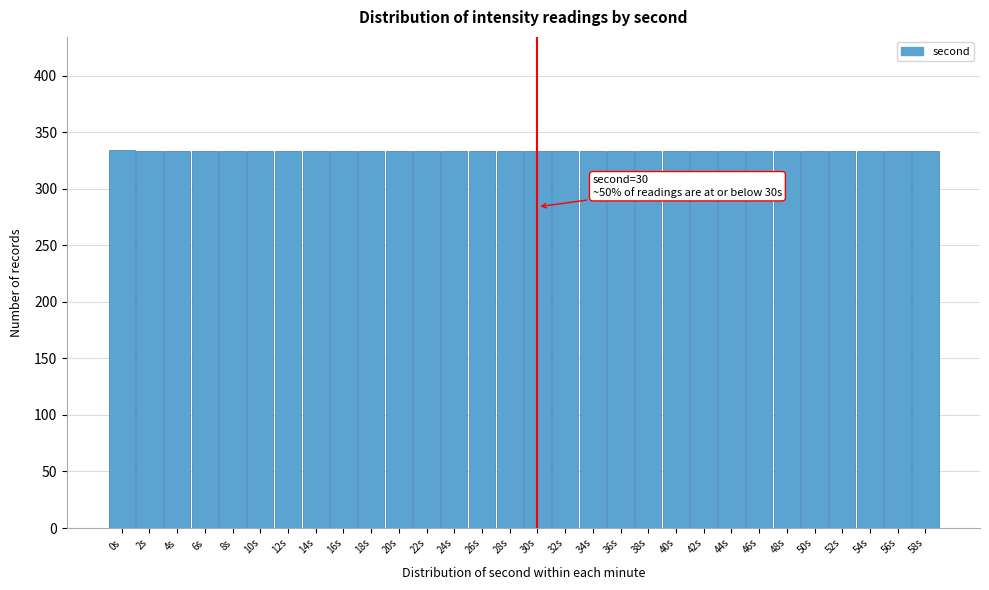

The value at 26s is 125. True or false?

False